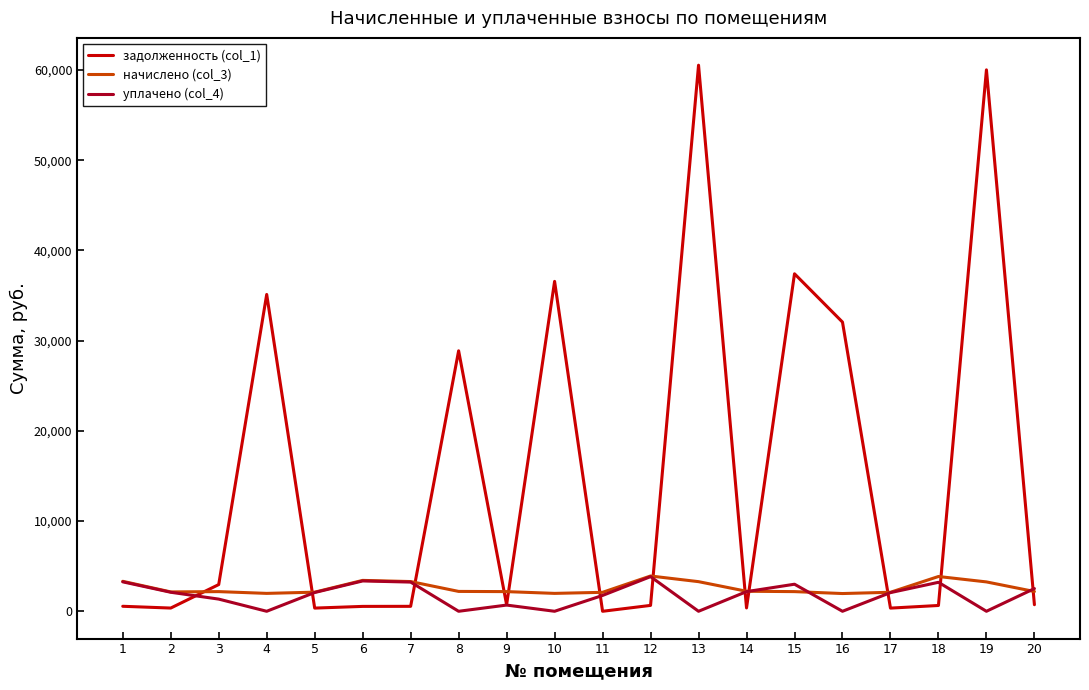

What is the maximum value shown in the chart?

60536.9